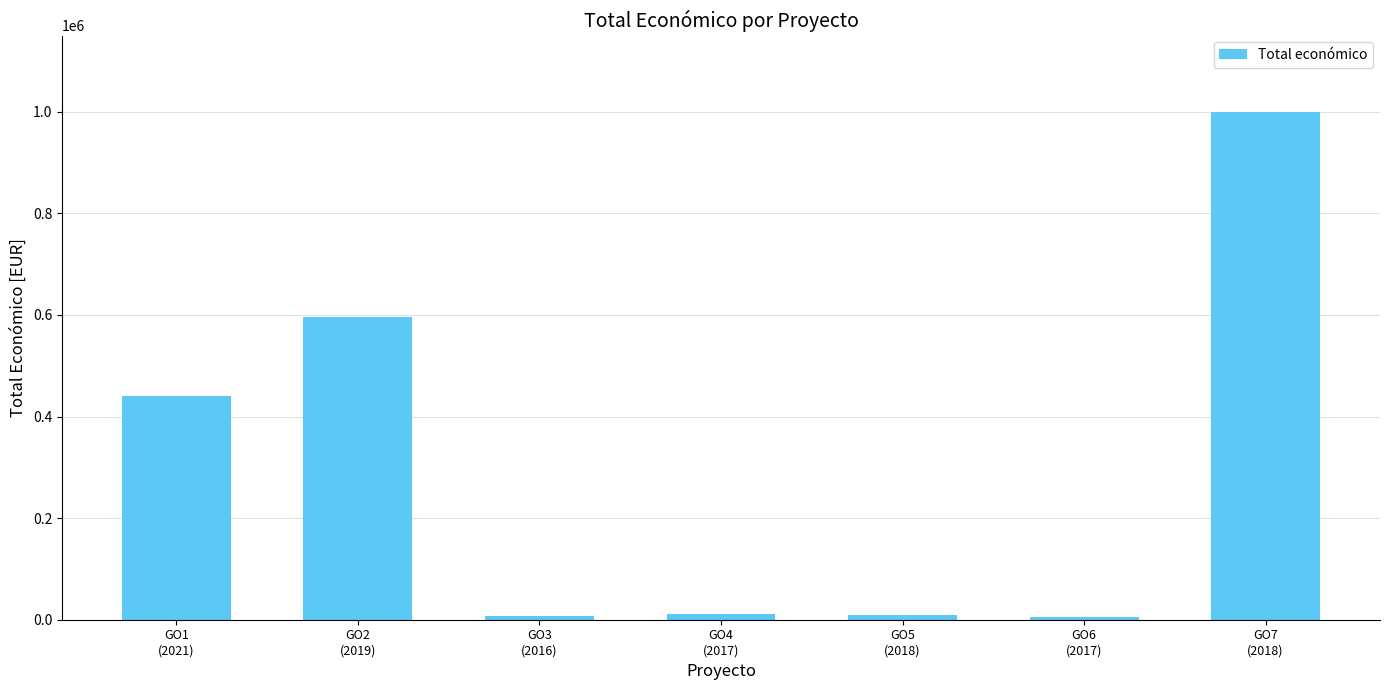

What is the sum of all values?

2069755